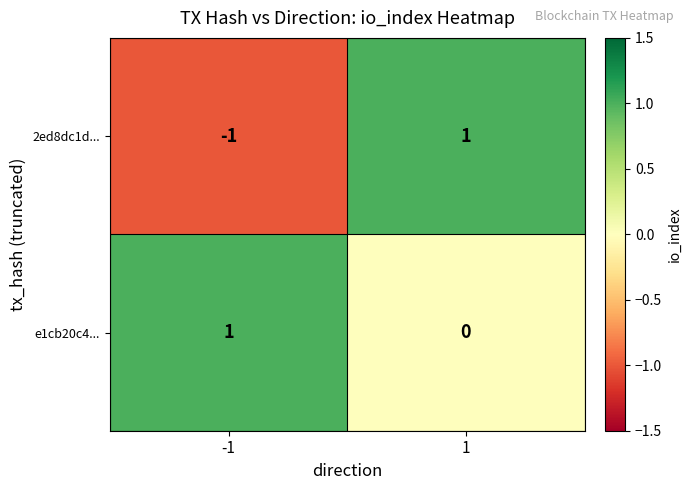

Which series changed the most between -1 and 1?

2ed8dc1d...